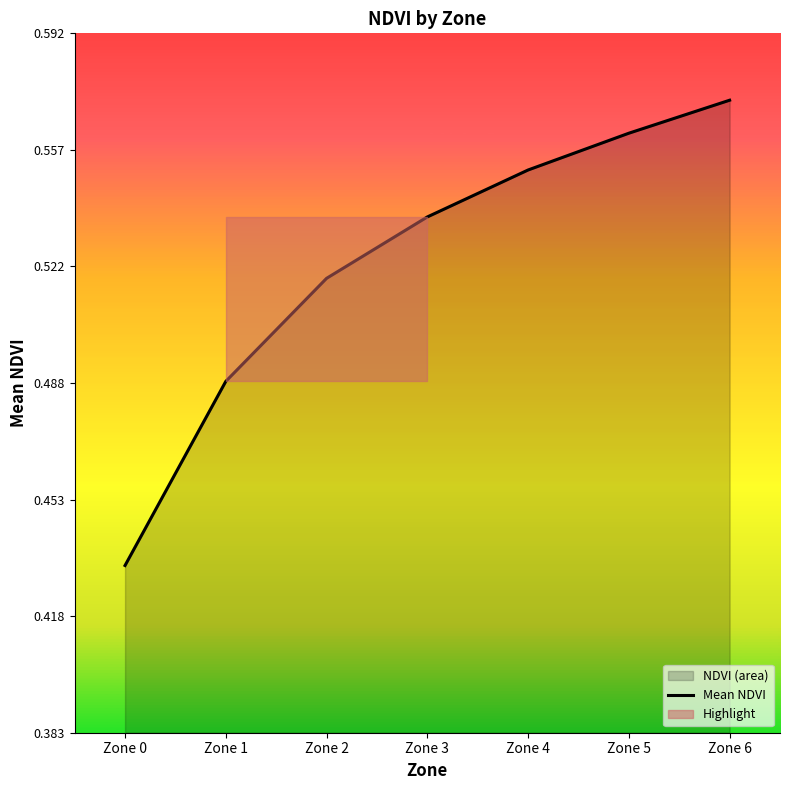

True or false: the data shows 0.5 at Zone 1.

True